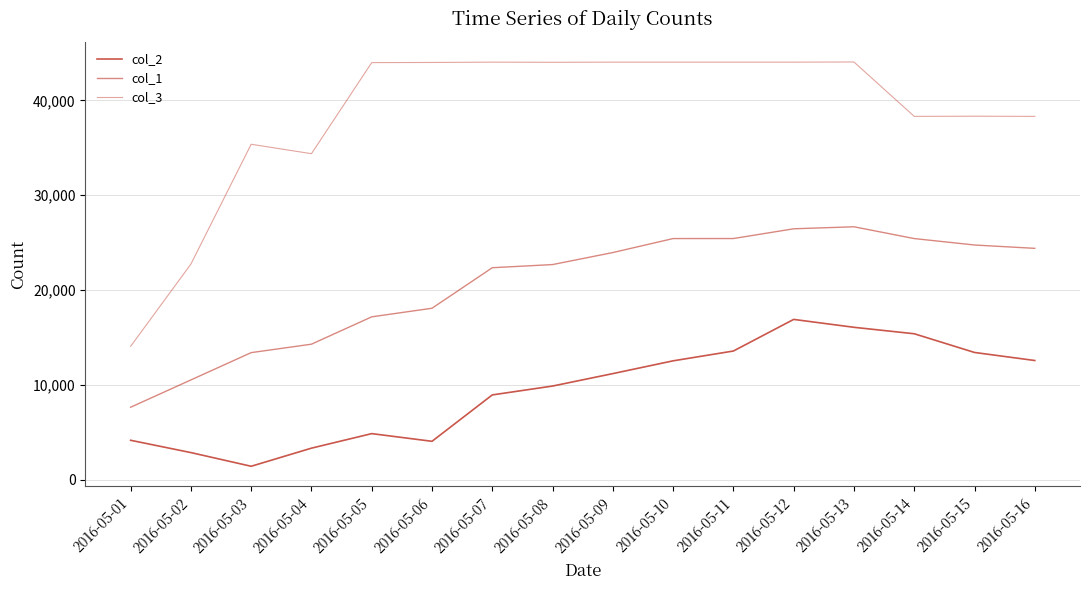

What is the minimum value shown in the chart?

1406